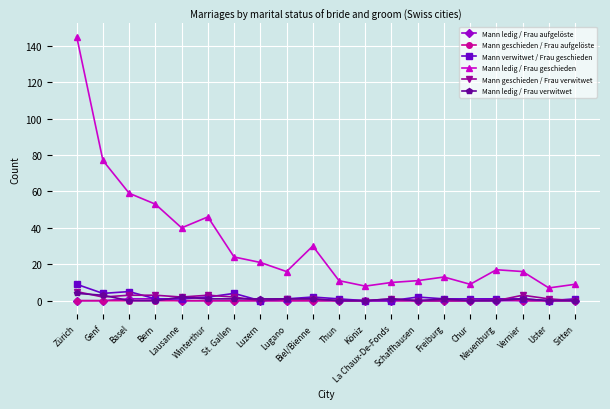

True or false: Mann ledig / Frau geschieden and Mann verwitwet / Frau geschieden intersect in this chart.

False